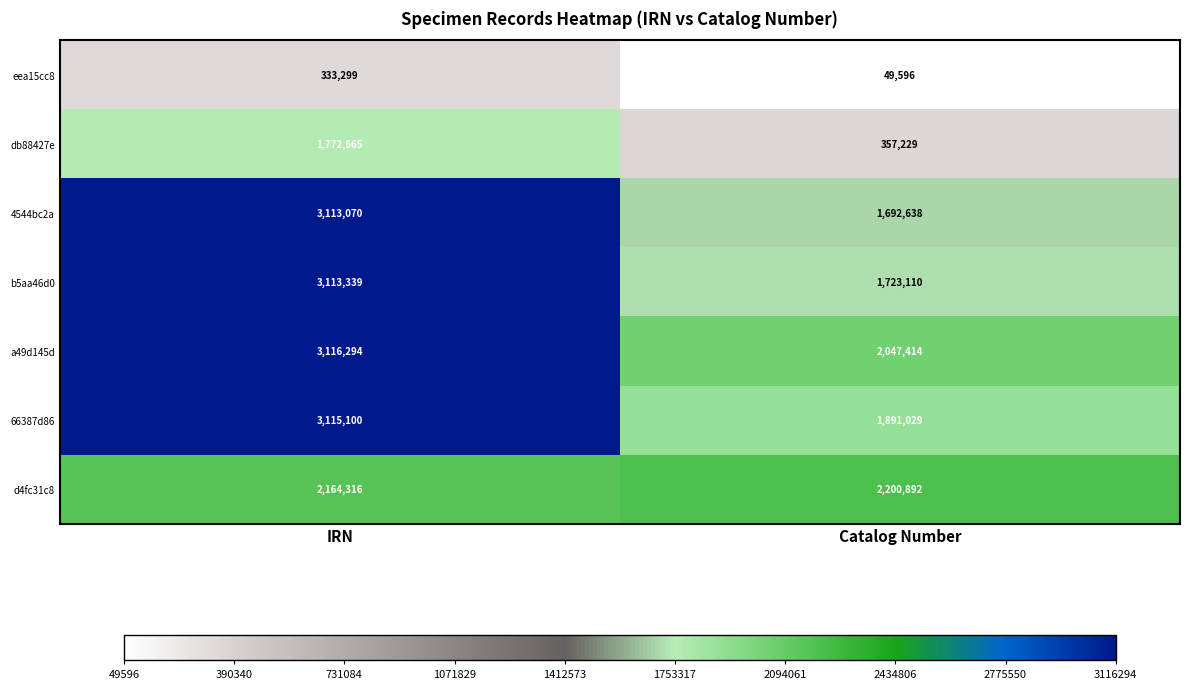

At which label is b5aa46d0 closest to 2418224?

Catalog Number